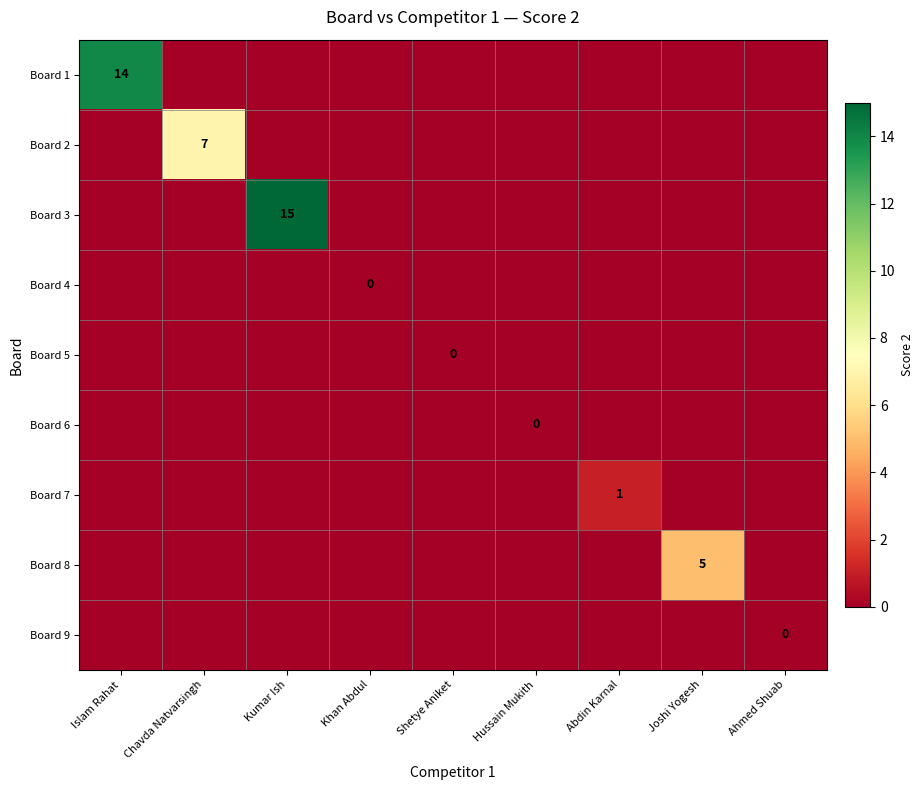

Rank the categories by Board 3 value from highest to lowest.

Kumar Ish, Islam Rahat, Chavda Natvarsingh, Khan Abdul, Shetye Aniket, Hussain Mukith, Abdin Karnal, Joshi Yogesh, Ahmed Shuab